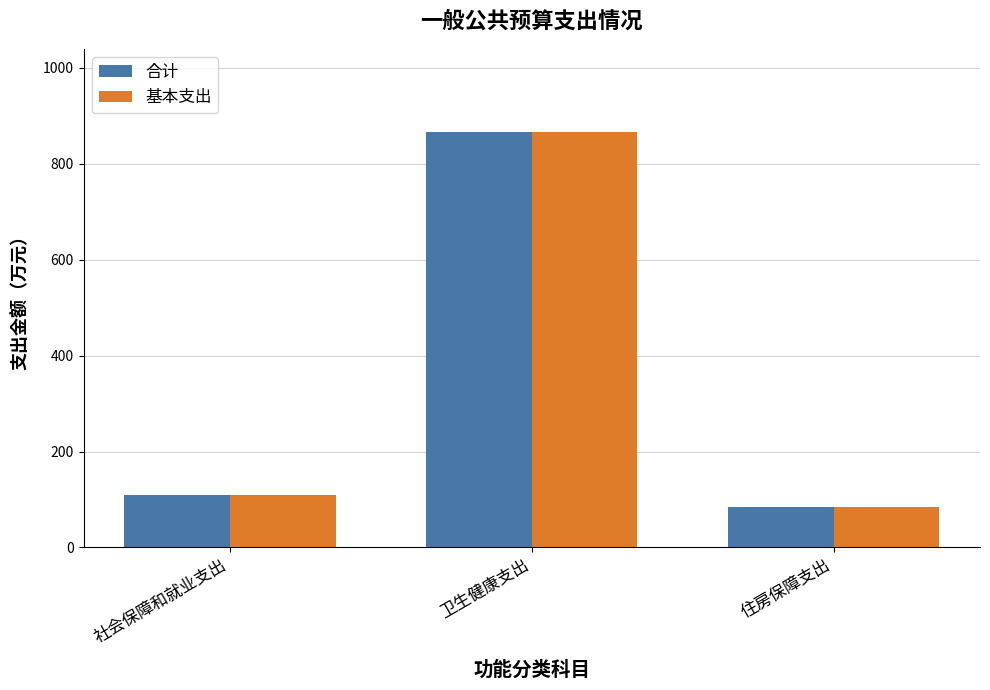

Reading right to left, what are all the values shown in this chart?

合计: 83.5	866.2	110.2
基本支出: 83.5	866.2	110.2